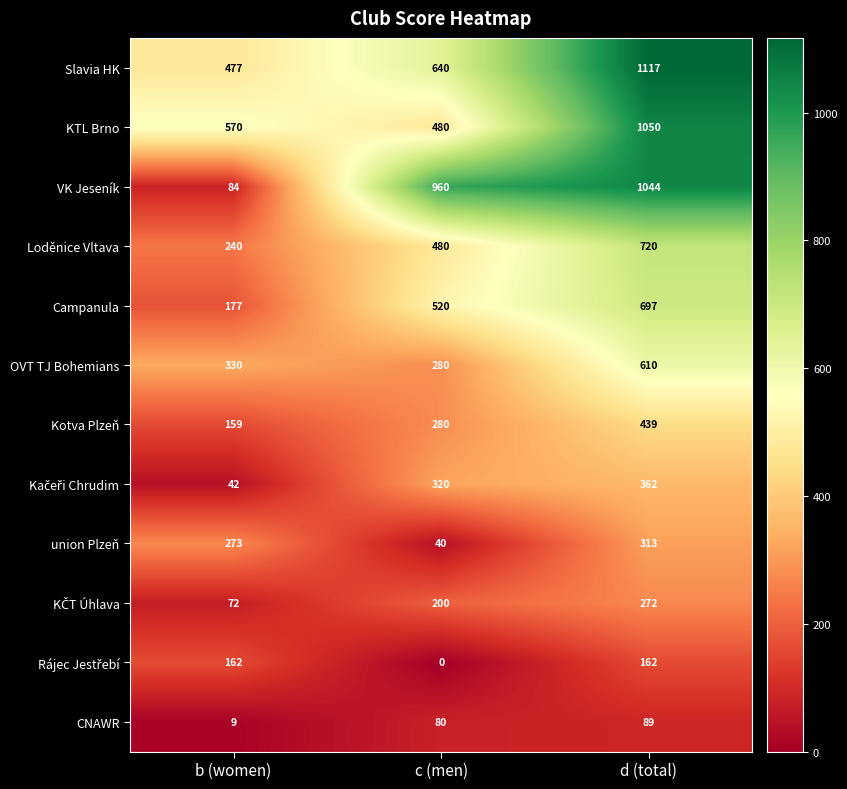

Which series changed the most between b (women) and c (men)?

VK Jeseník